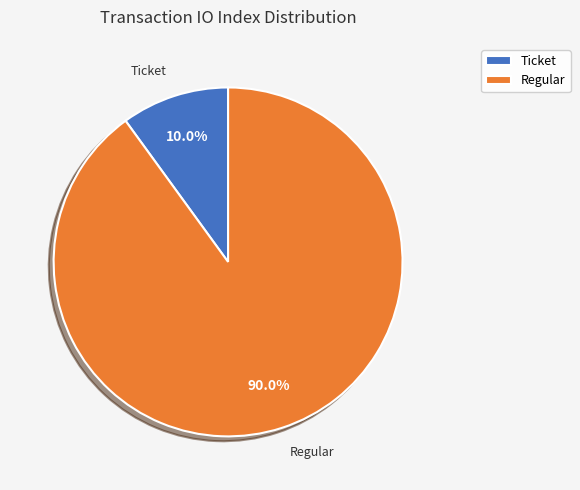

Rank the categories by value from lowest to highest.

Ticket, Regular